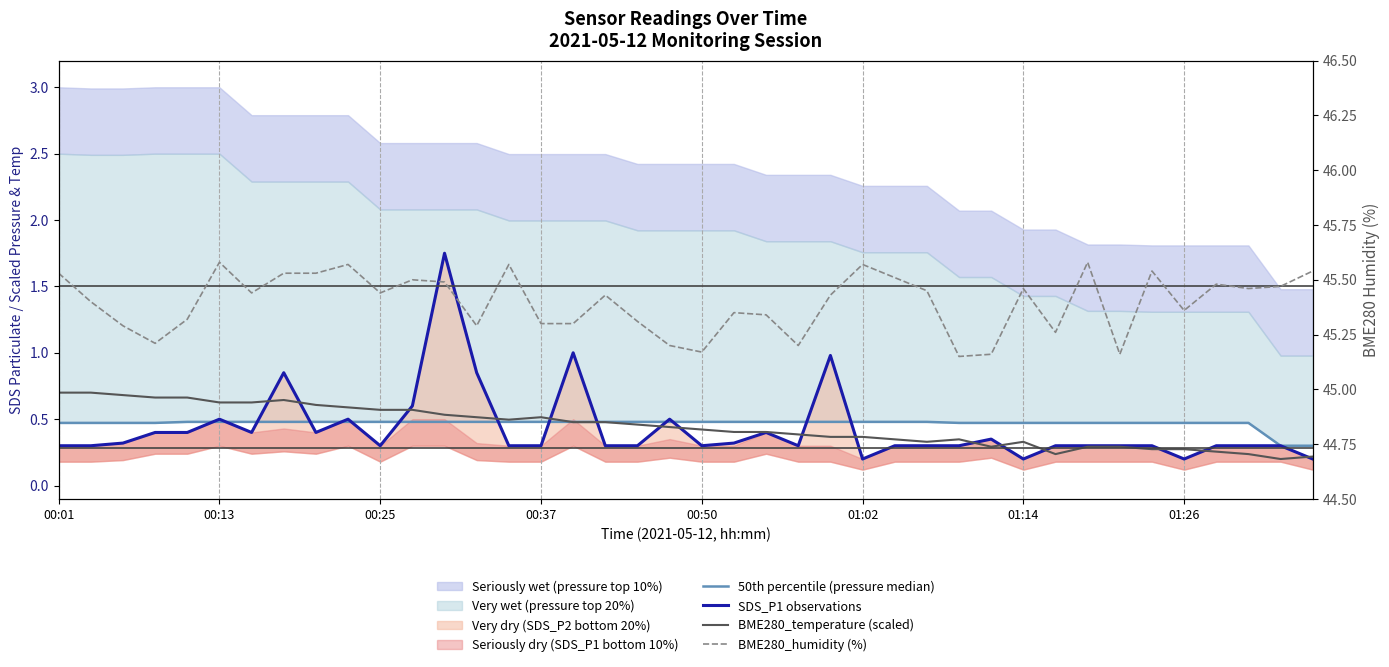

True or false: 50th percentile (pressure median) has a value of 0.5 at 00:50.

True